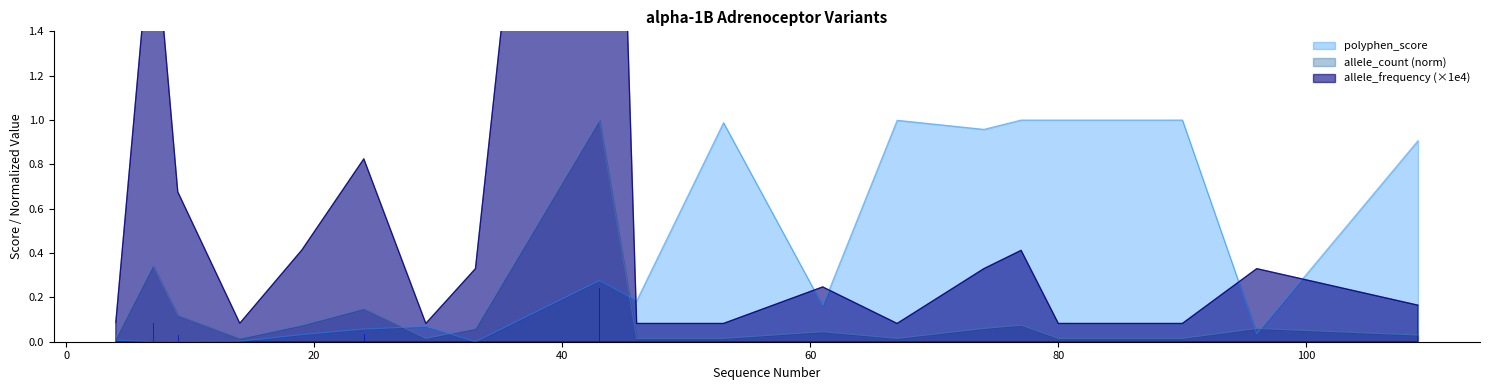

What is the difference between the highest and lowest values at 4?

0.1